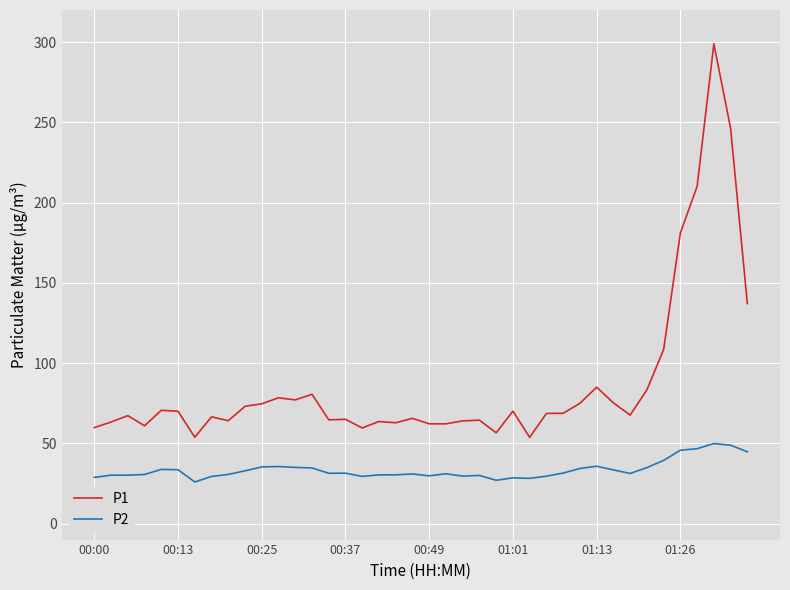

Which series has the largest range (max minus min)?

P1